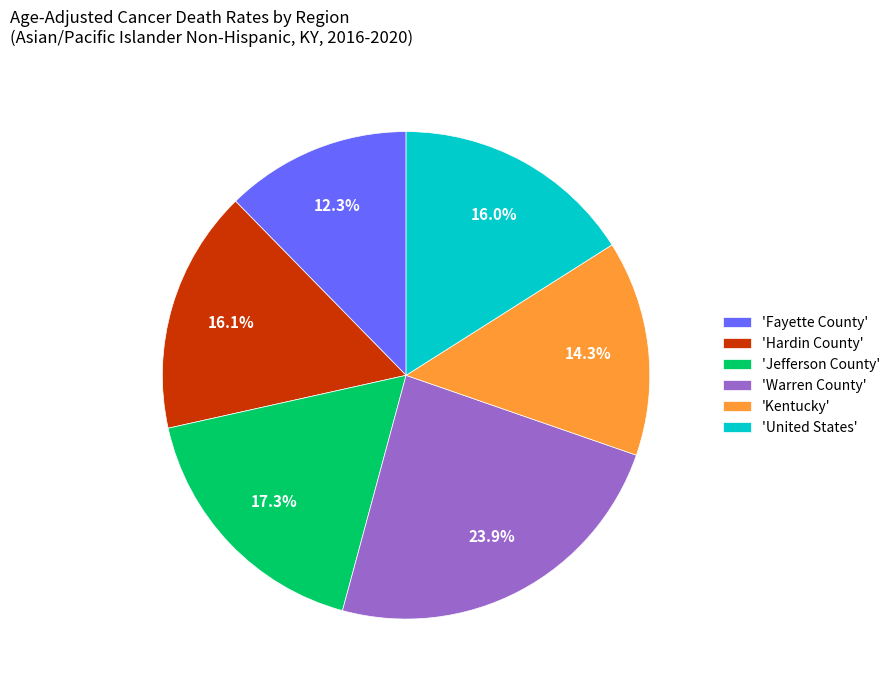

Approximately how many times larger is the value at 'Jefferson County' compared to 'Warren County'?

0.7